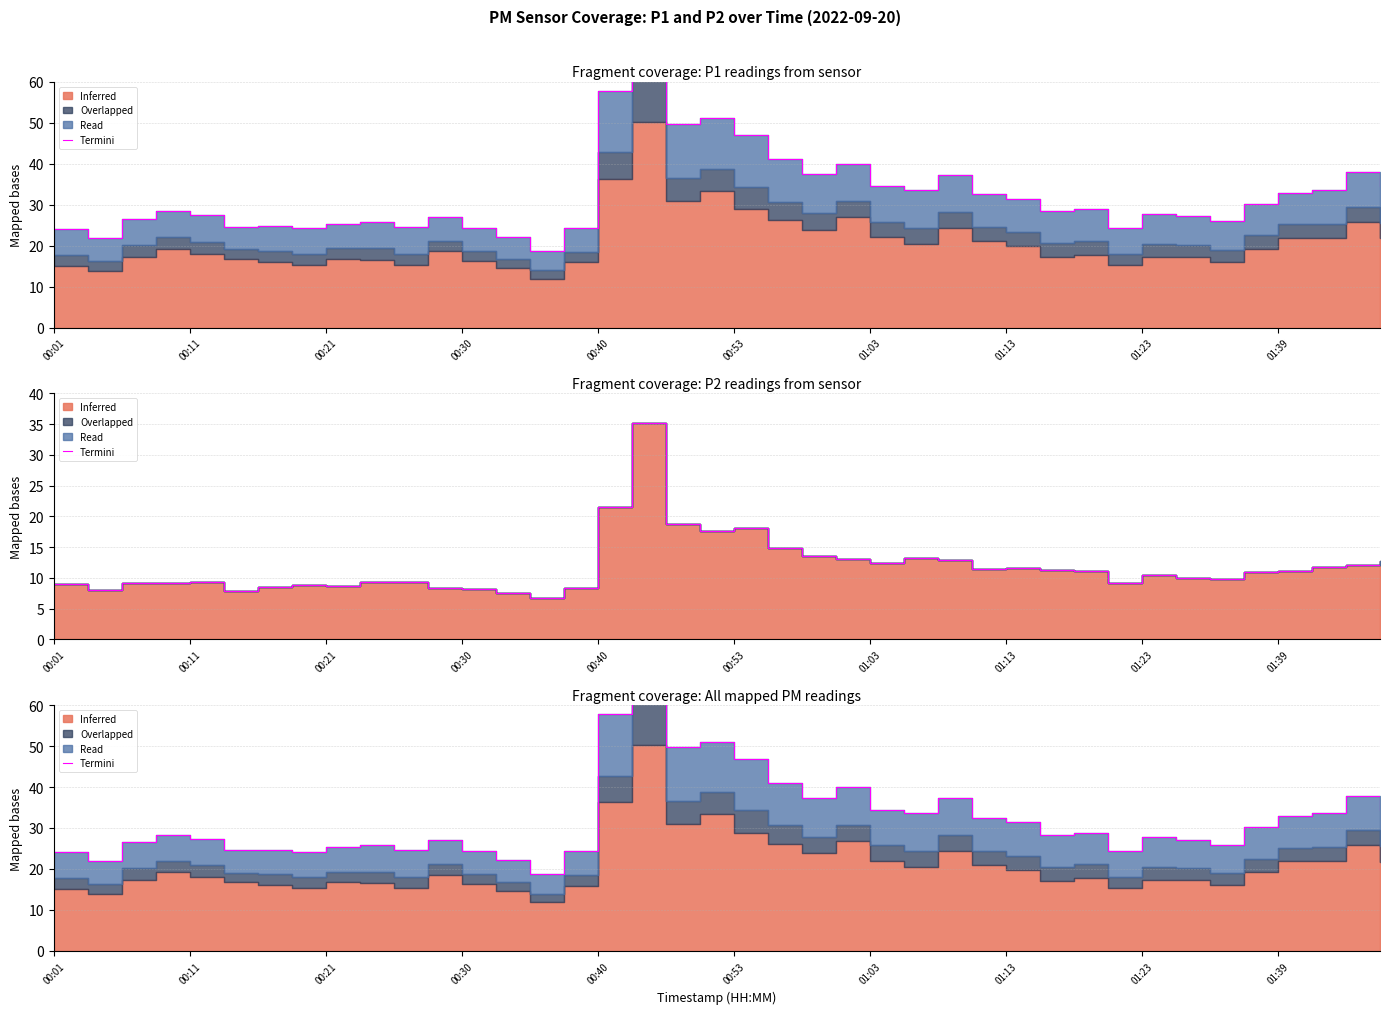

What is the change in value from 00:01 to 01:13?

+0.1